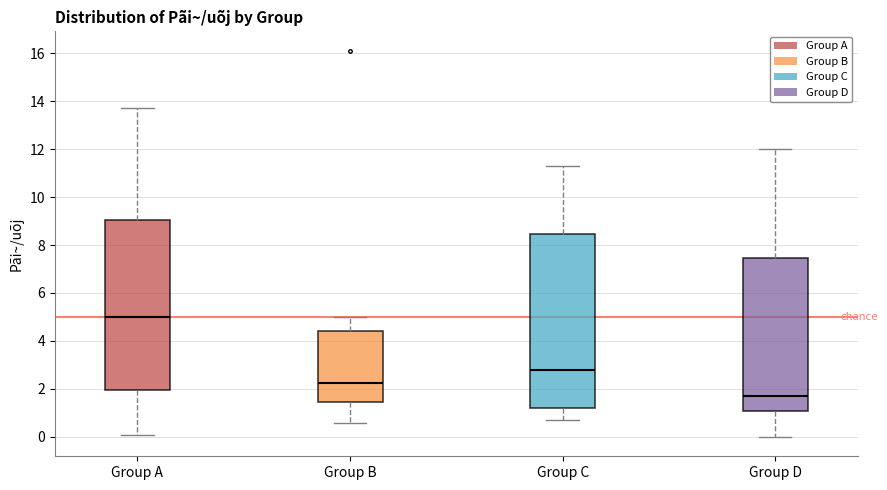

Reading left to right, read every box against the y-axis: the position of its median line, the range the box covers, and the ends of its whiskers. The values are not printed on the chart, so give them approximately, as read against the axis.

Group A: median 5.0, box 2.0 to 9.0, whiskers 0.2 to 13.8
Group B: median 2.2, box 1.4 to 4.4, whiskers 0.6 to 5.0
Group C: median 2.8, box 1.2 to 8.4, whiskers 0.8 to 11.4
Group D: median 1.8, box 1.2 to 7.4, whiskers 0.0 to 12.0